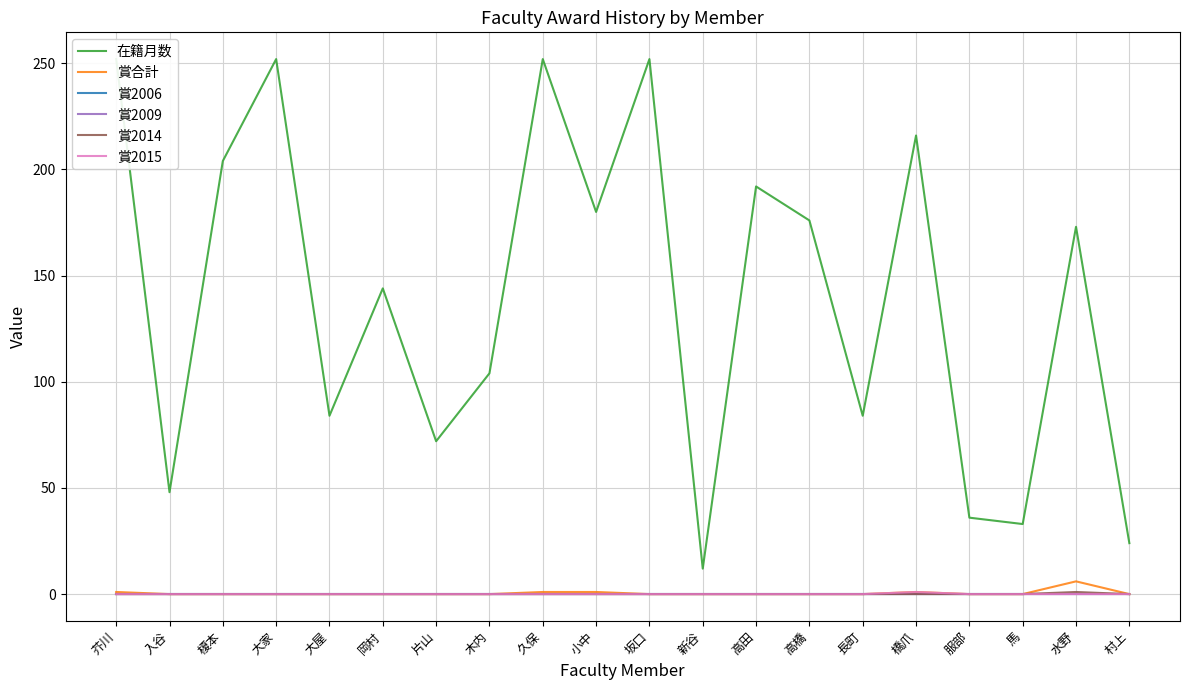

At which category is the sum across all series the highest?

芥川